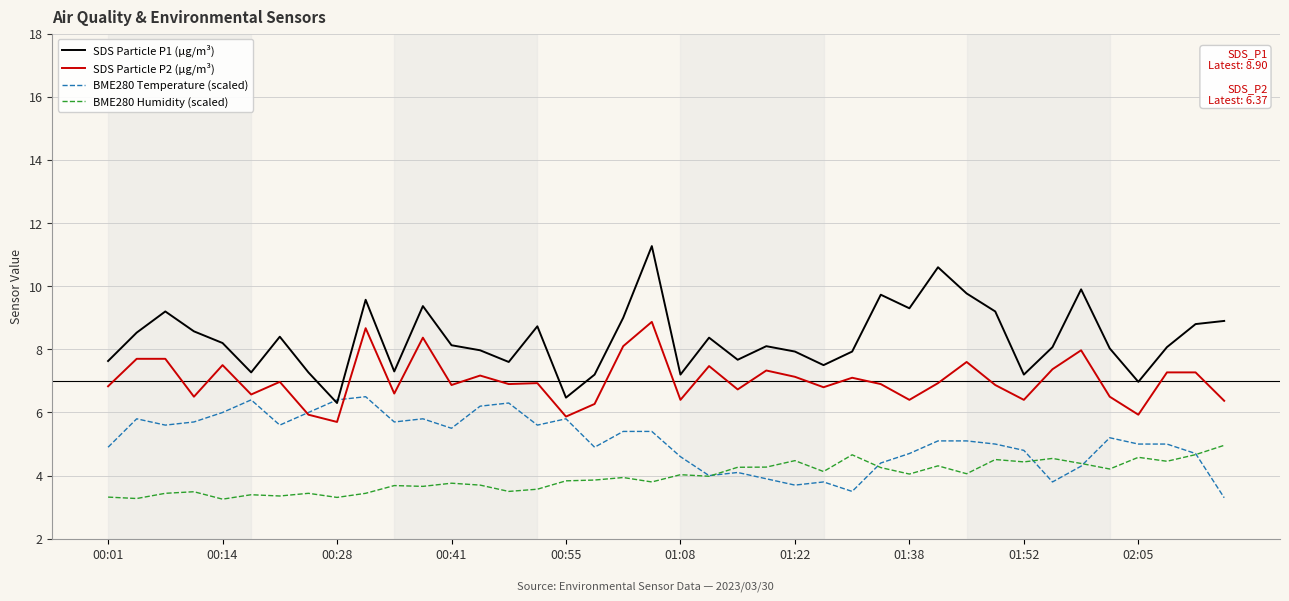

Which series has the largest total across all categories?

SDS Particle P1 (µg/m³)